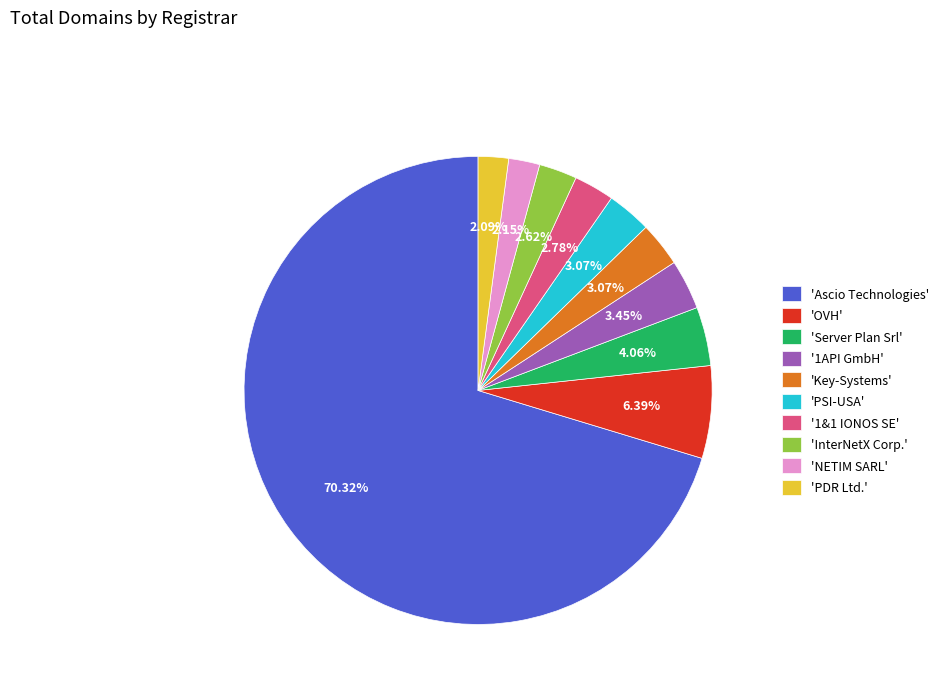

Combined, do 'Ascio Technologies' and 'Key-Systems' account for over 50%?

Yes